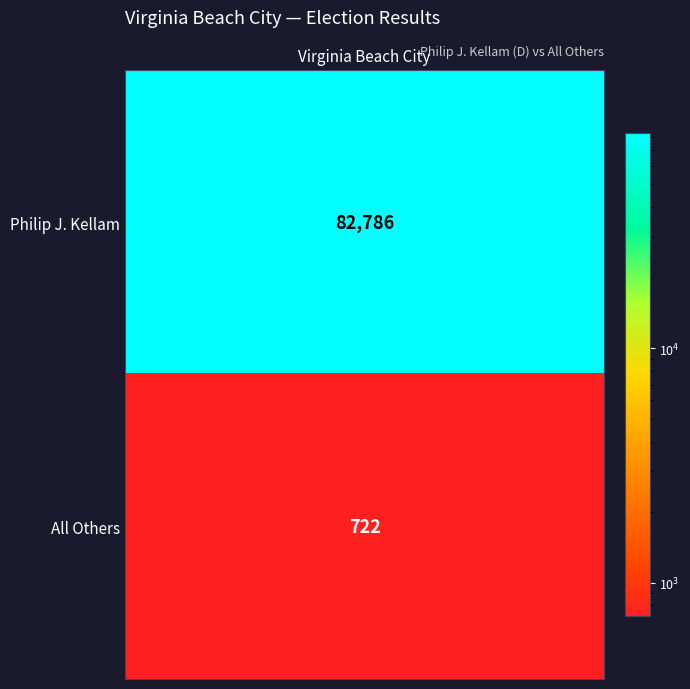

What is the change in value from 0 to 1?

-82064